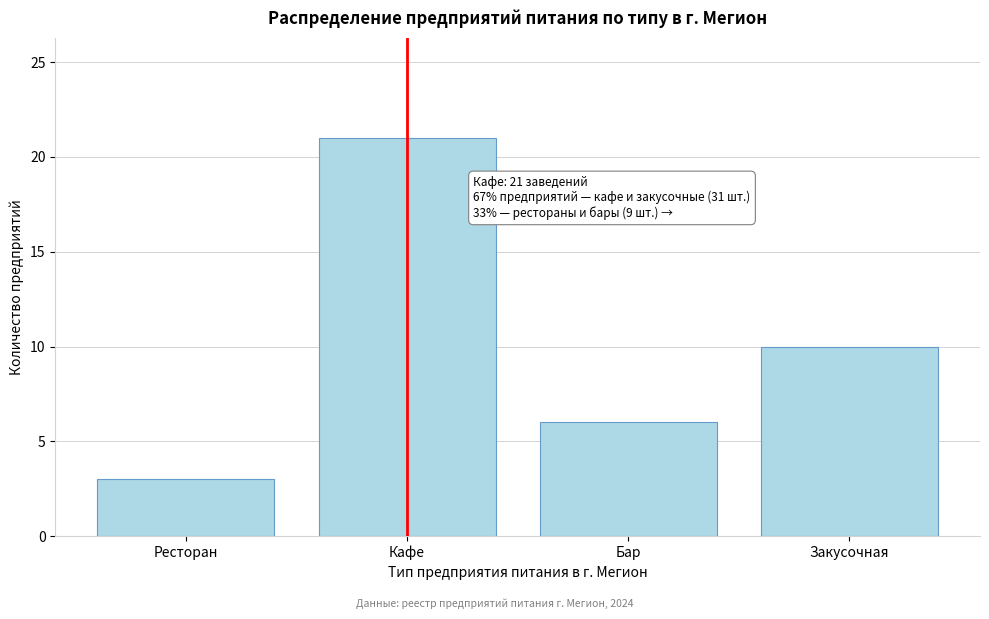

Reading left to right, extract all data points from this chart.

3	21	6	10